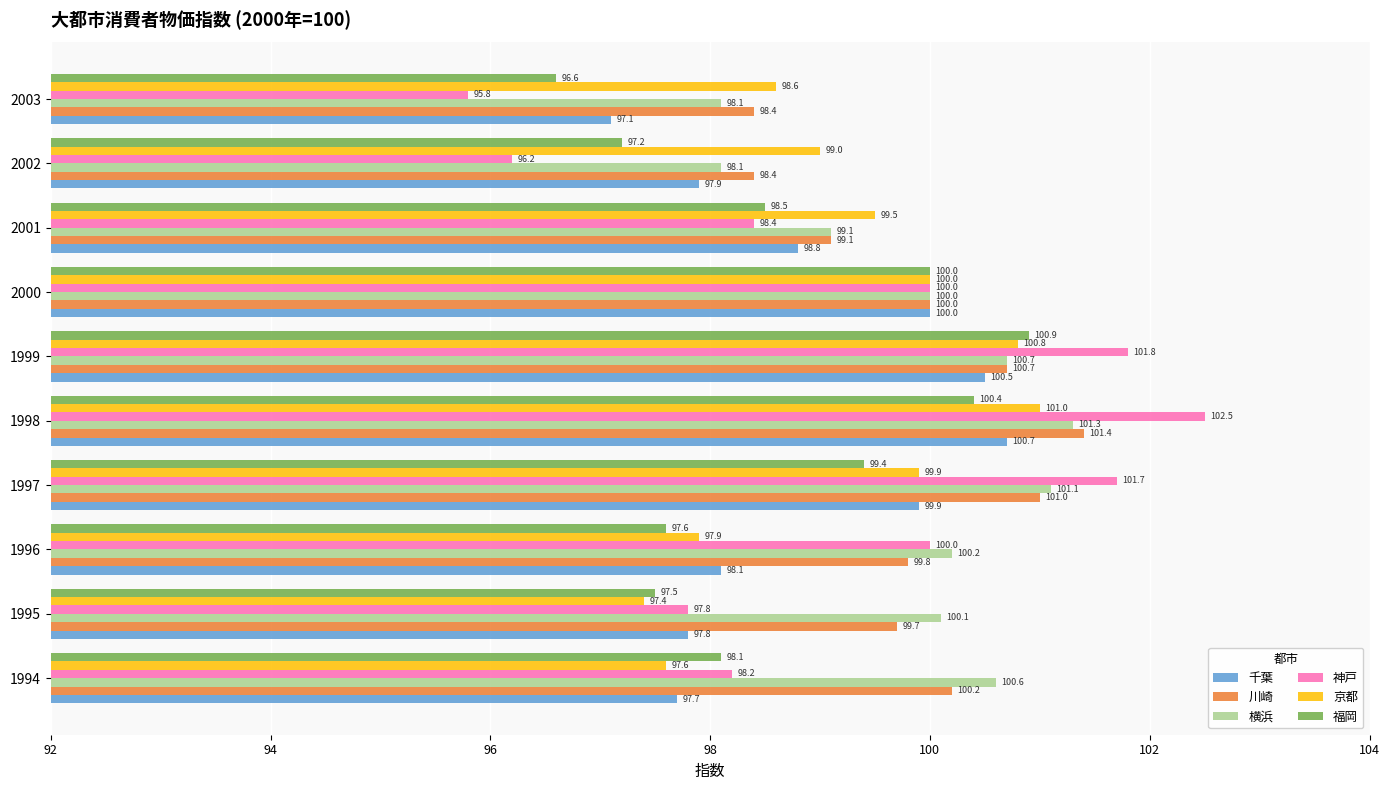

What are all the series names shown in the legend?

千葉, 川崎, 横浜, 神戸, 京都, 福岡